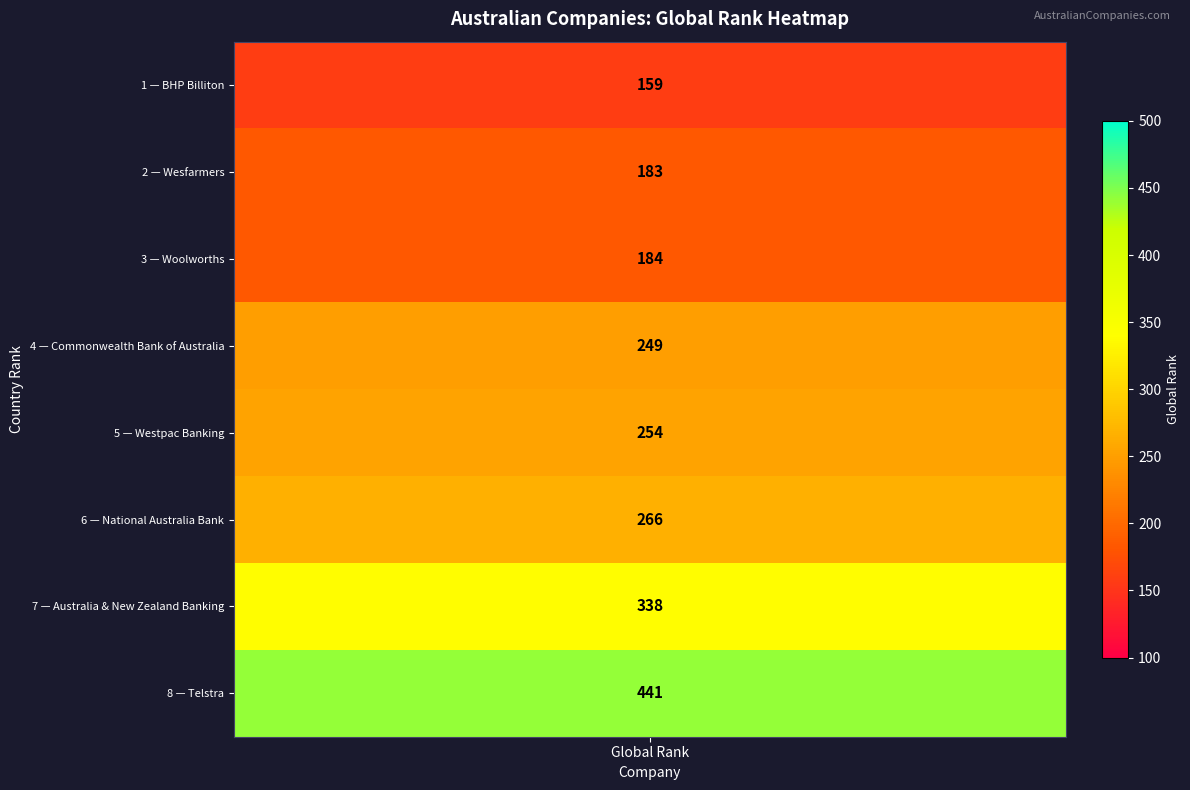

Which label corresponds to the smallest value in the chart?

BHP Billiton